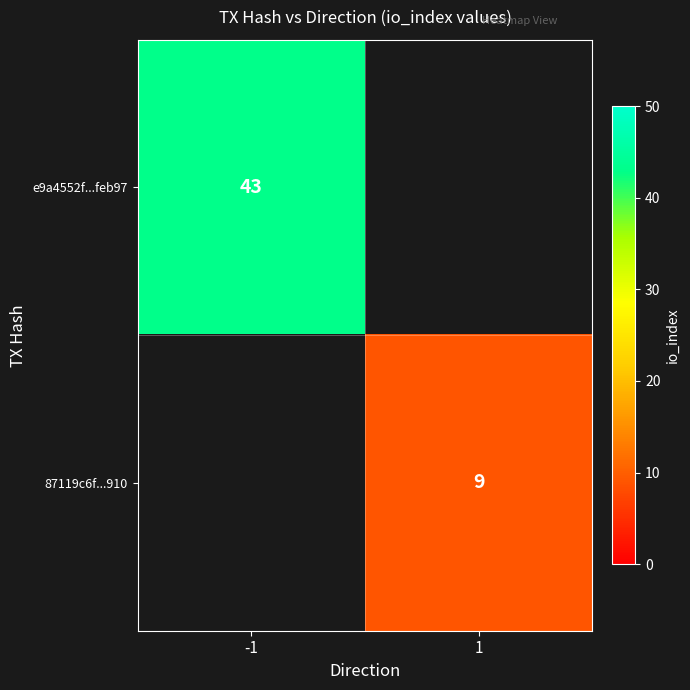

What is the smallest value displayed?

9.0